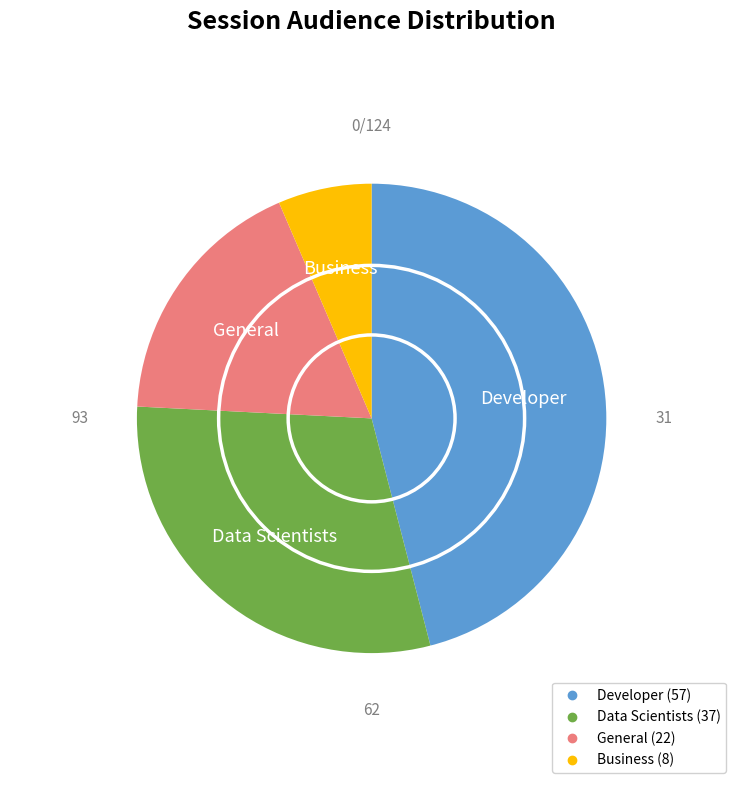

Do Data Scientists and Business together represent more than half of the pie?

No